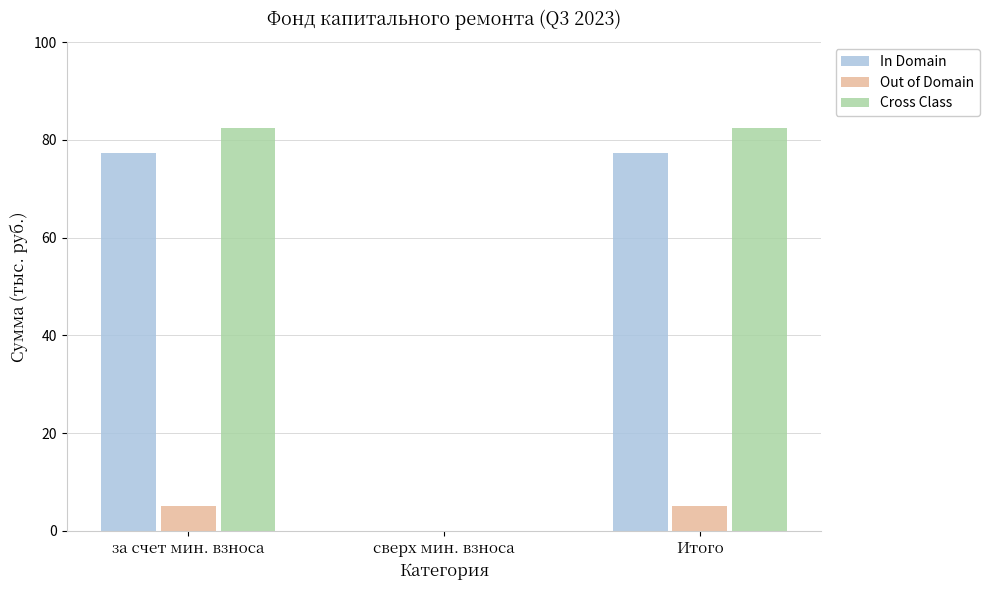

What is the sum of all In Domain values?

154.7